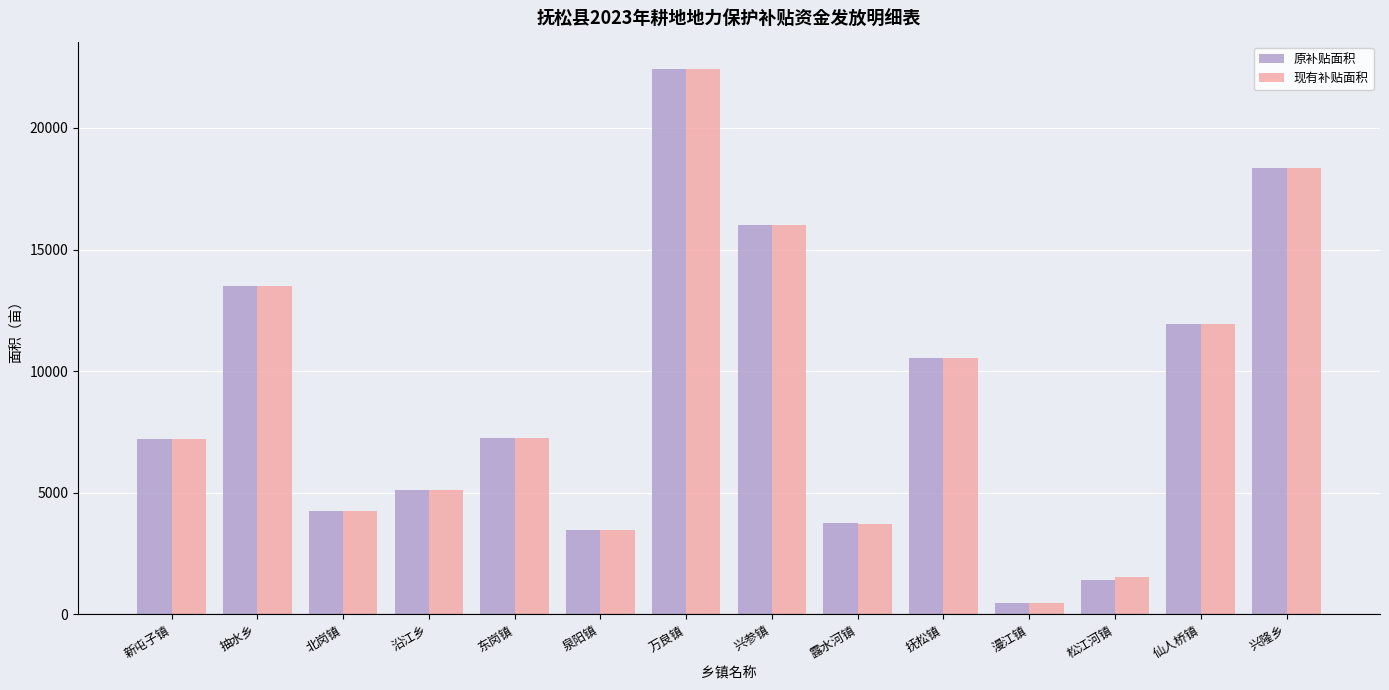

At which label does 现有补贴面积 first exceed 7240?

抽水乡